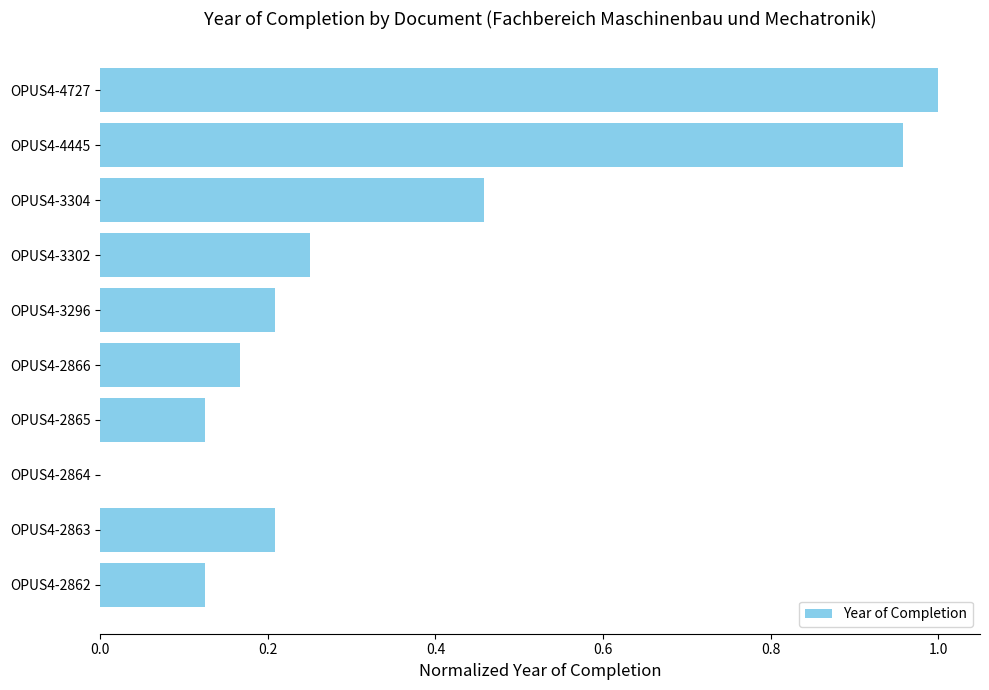

What is the sum of all values?

3.5